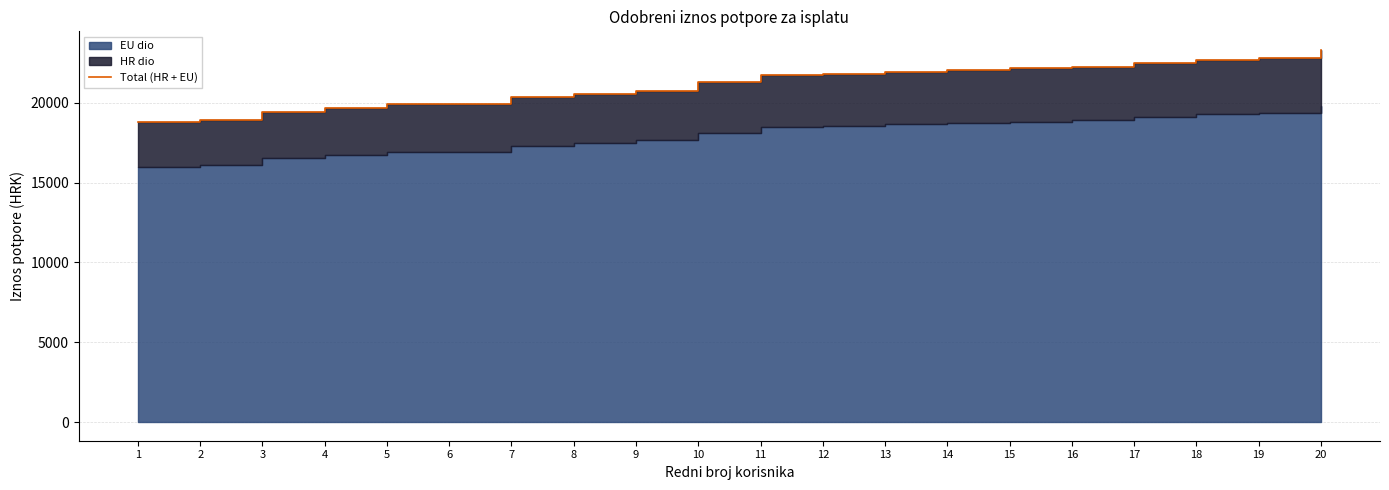

What is the change in value from 6 to 11?

+1817.0